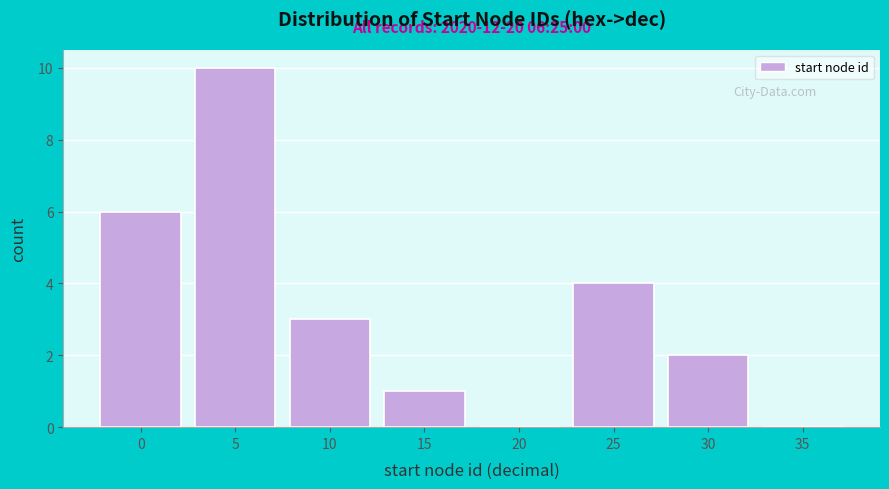

Reading left to right, extract all data points from this chart.

0=6	5=10	10=3	15=1	20=0	25=4	30=2	35=0